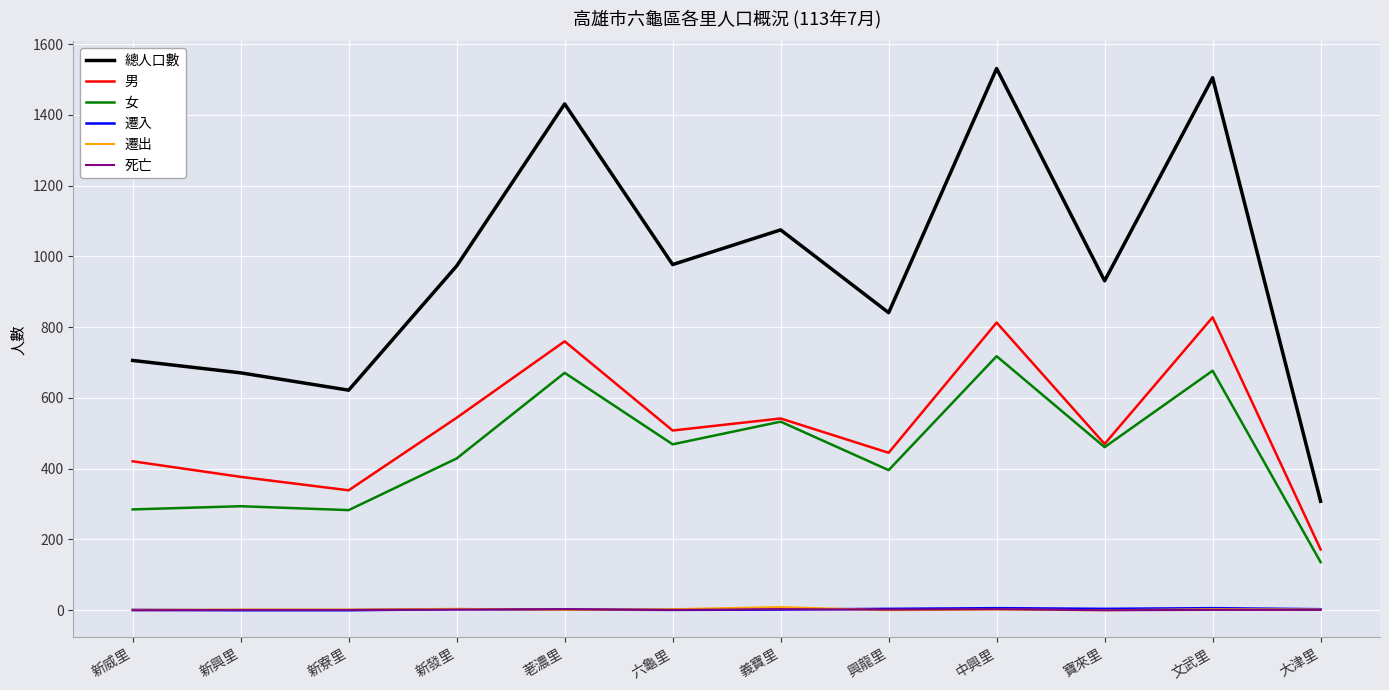

At how many categories does at least one series exceed 23?

12